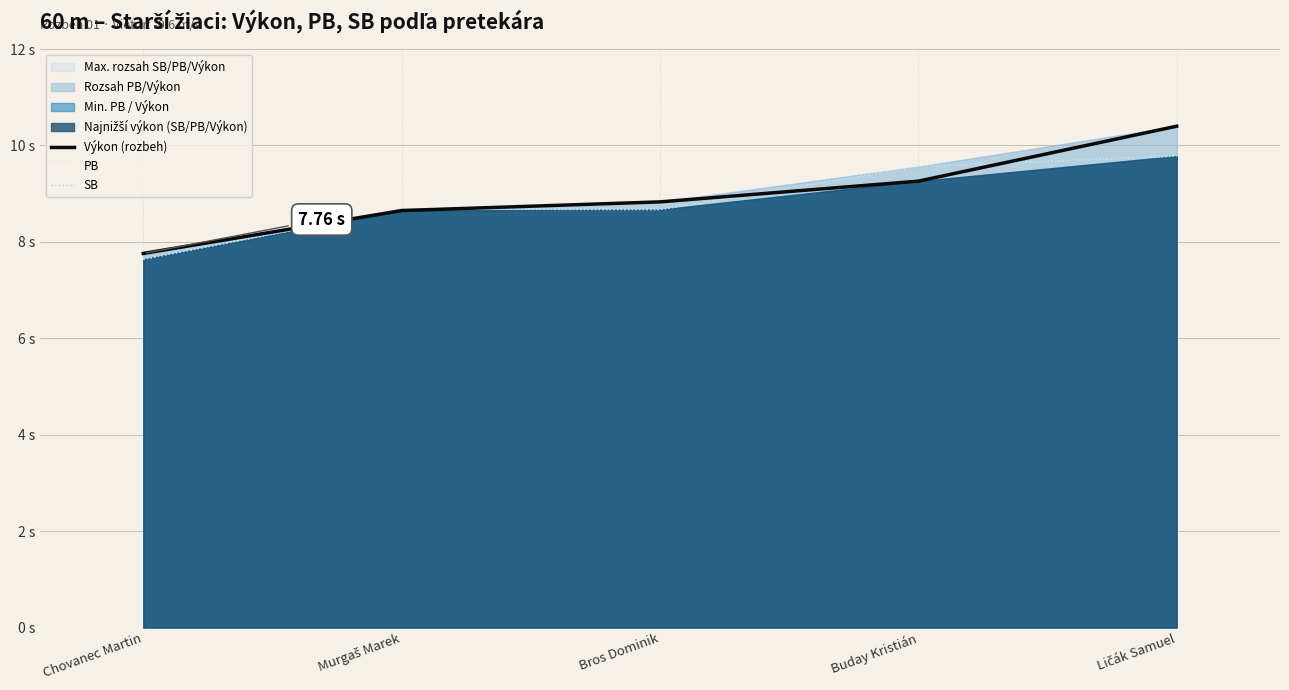

Does the chart display data point markers on the line(s)?

No